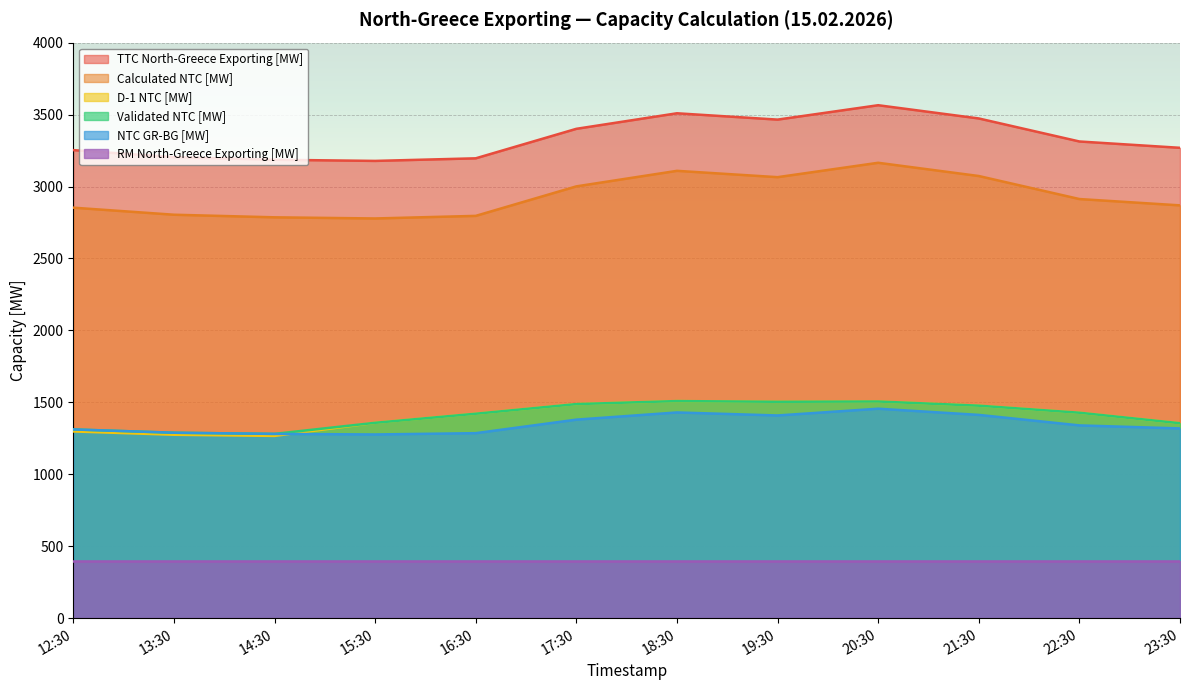

What value does the Calculated NTC [MW] series have at 14:30, to the nearest 10?

2790